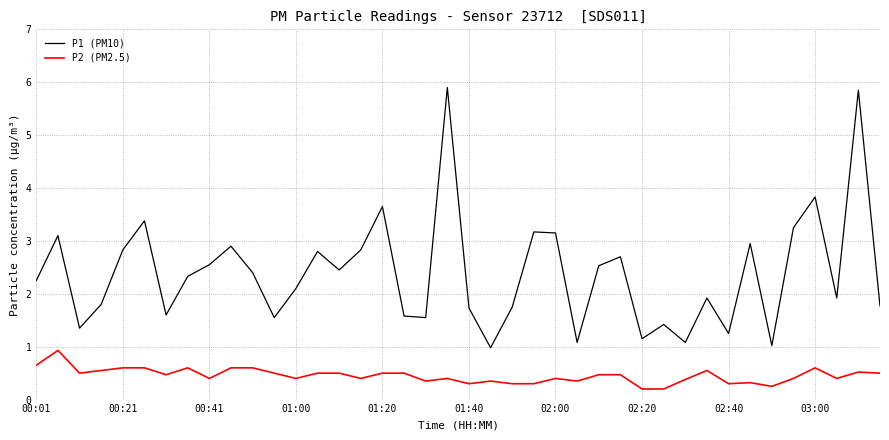

Which series has the largest range (max minus min)?

P1 (PM10)